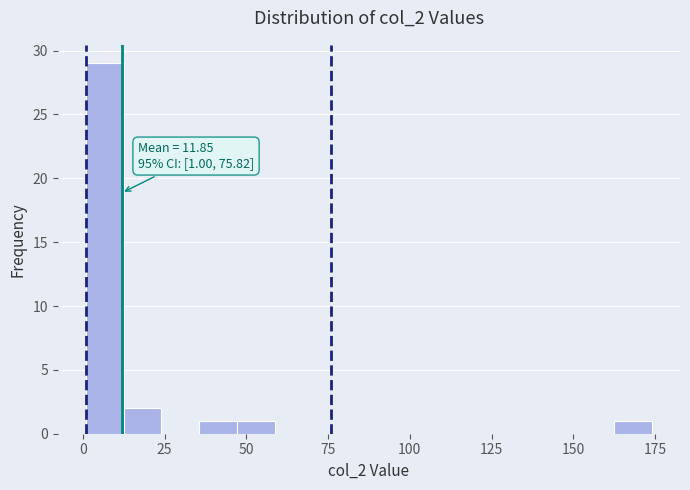

Read against the x-axis, roughly where is the centre of the tallest bar?

5